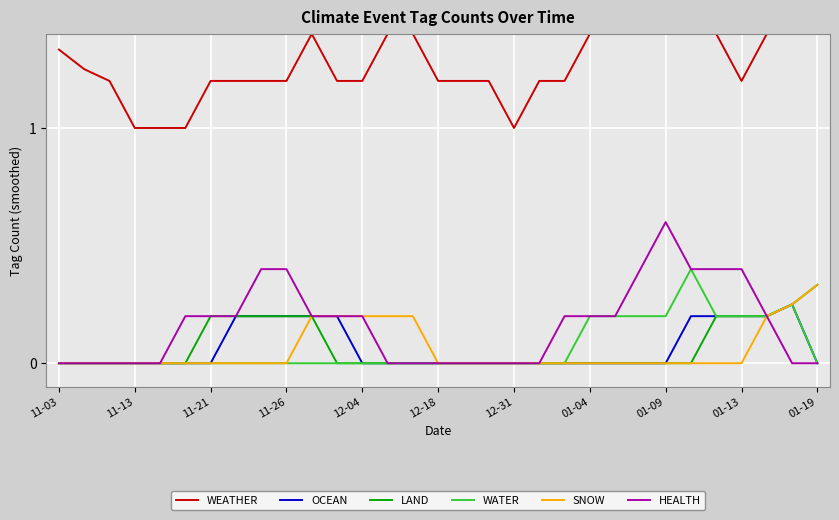

True or false: HEALTH and OCEAN intersect in this chart.

False